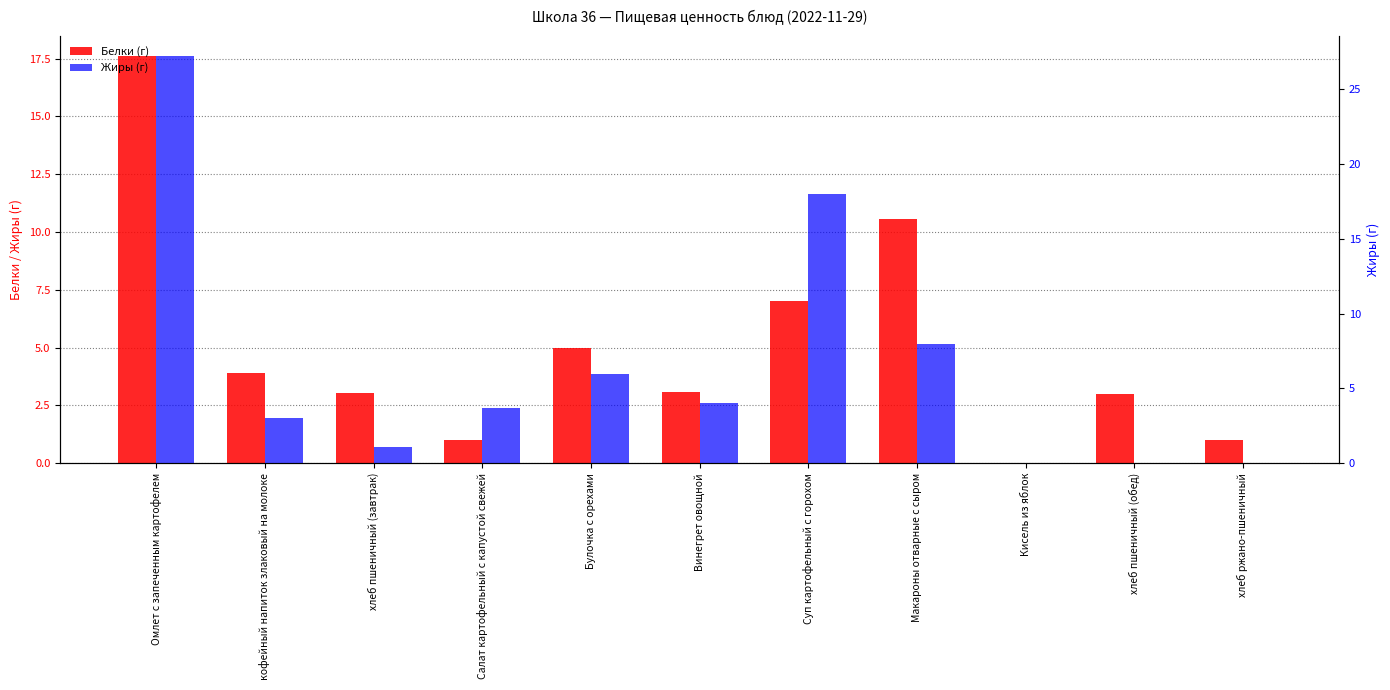

What is the total value across all series at Омлет с запеченным картофелем?

44.8